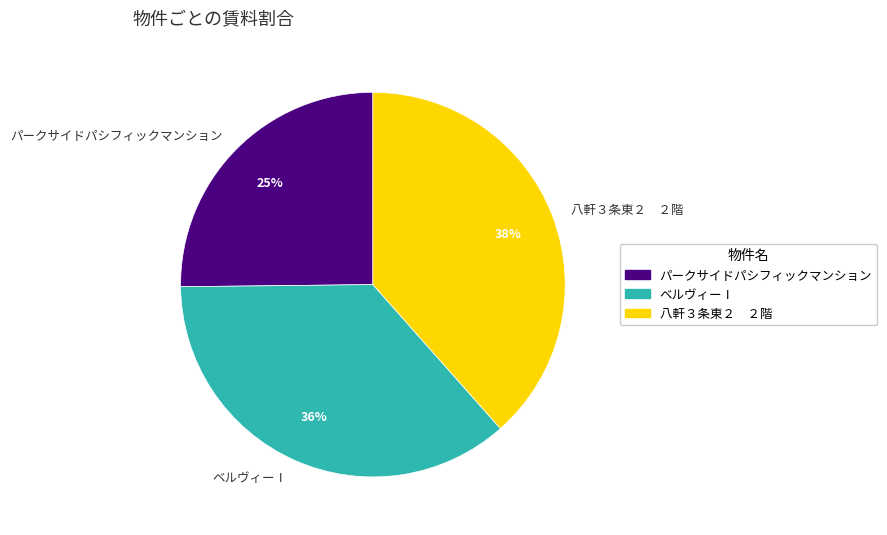

How many slices are in this pie chart?

3